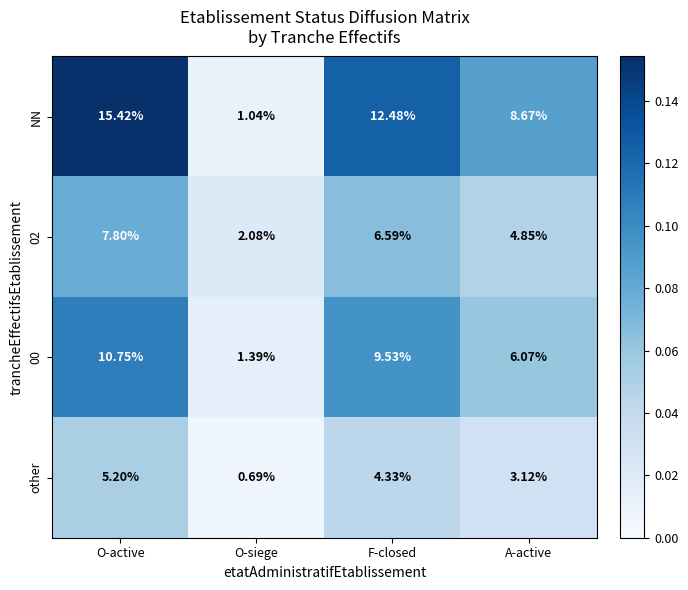

What is the total value across all series at A-active?

22.7